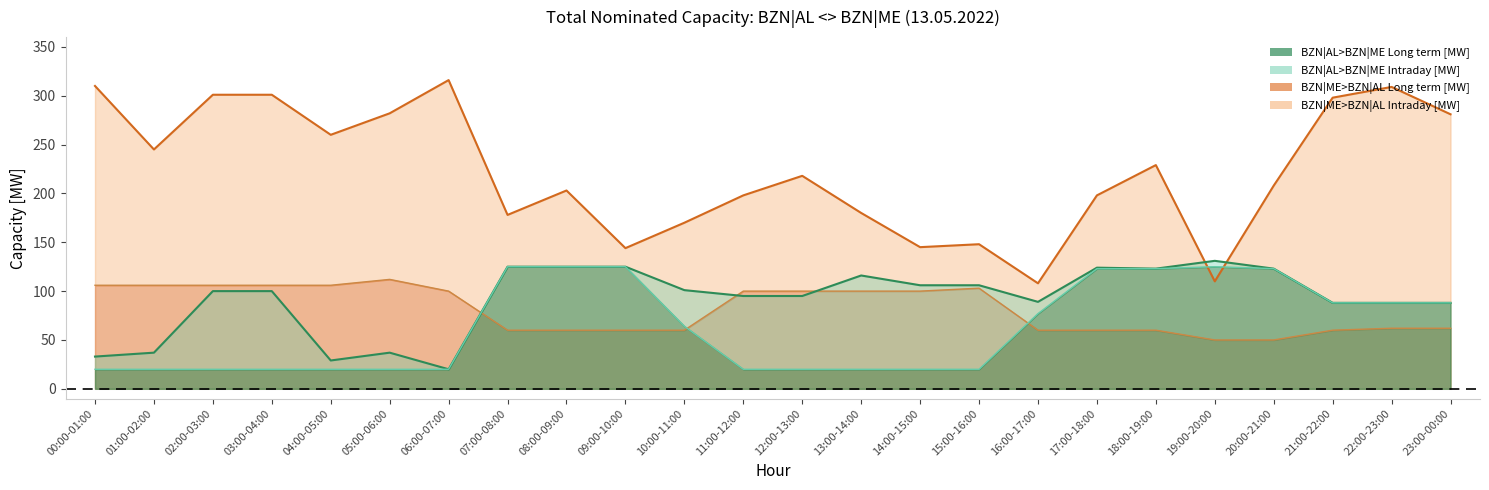

What position from the left is 06:00-07:00?

7